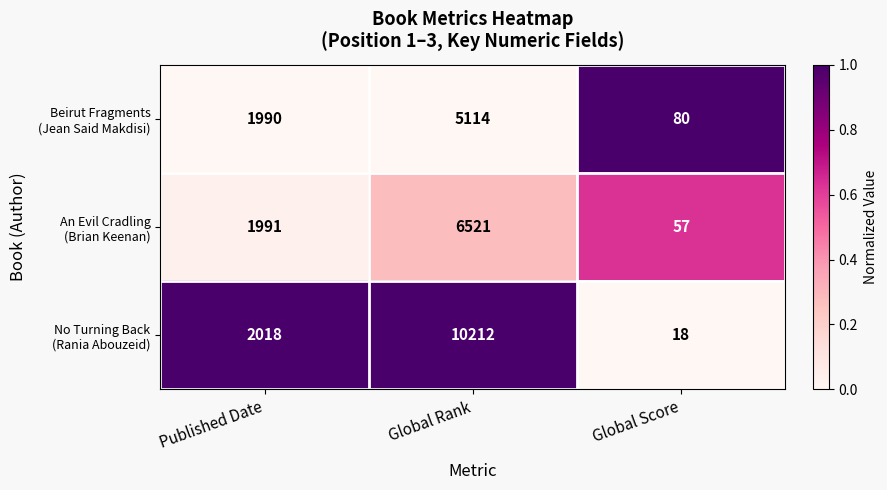

What is the spread (max minus min) of values at Global Rank?

5098